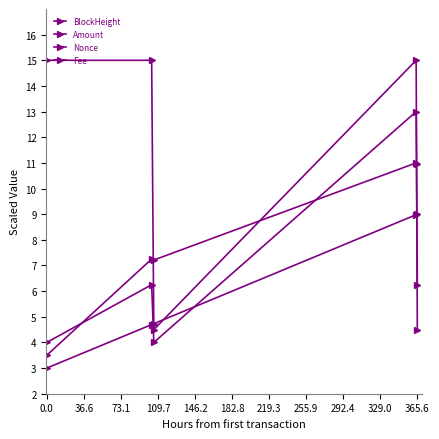

Does the chart have visible grid lines?

No